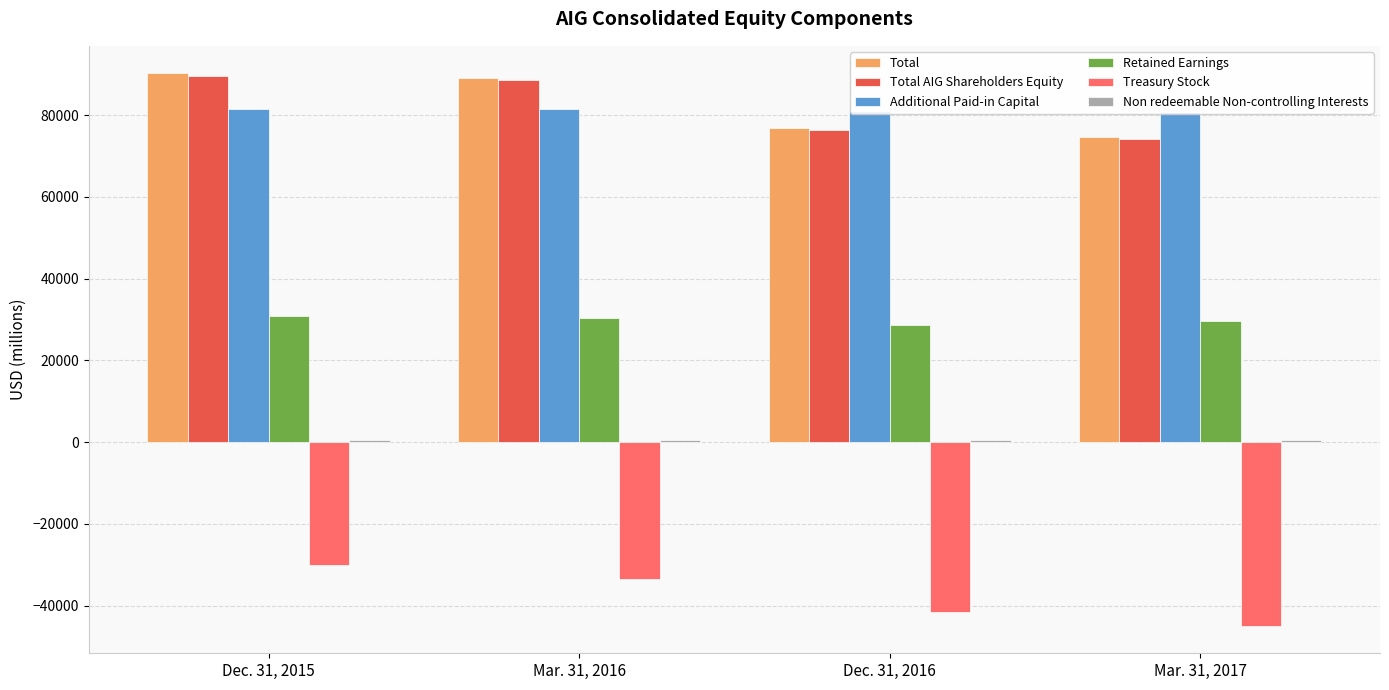

What is the value of the Additional Paid-in Capital bar at the 2nd from the left?

81415